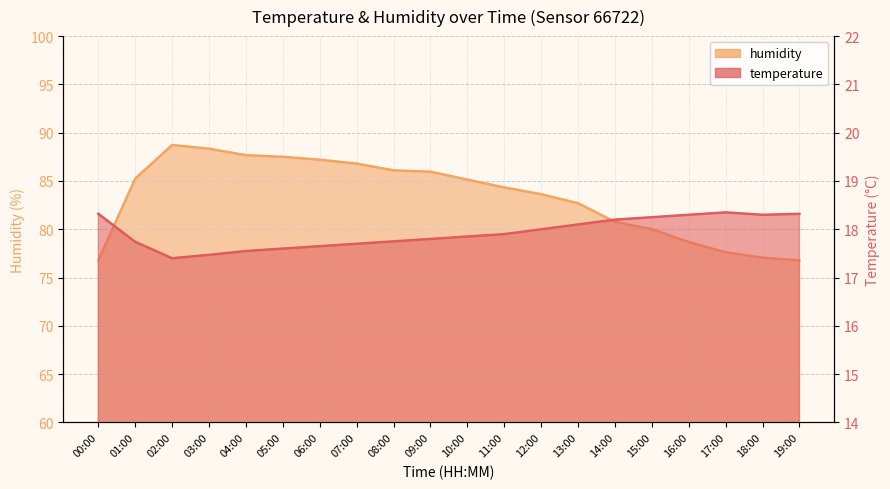

True or false: humidity has a value of 87.5 at 05:00.

True